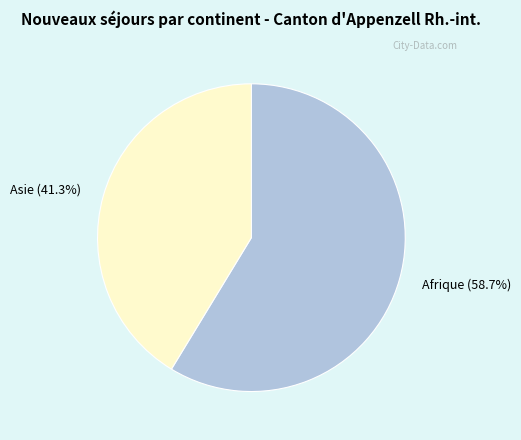

Which has a higher value, Afrique (58.7%) or Asie (41.3%)?

Afrique (58.7%)